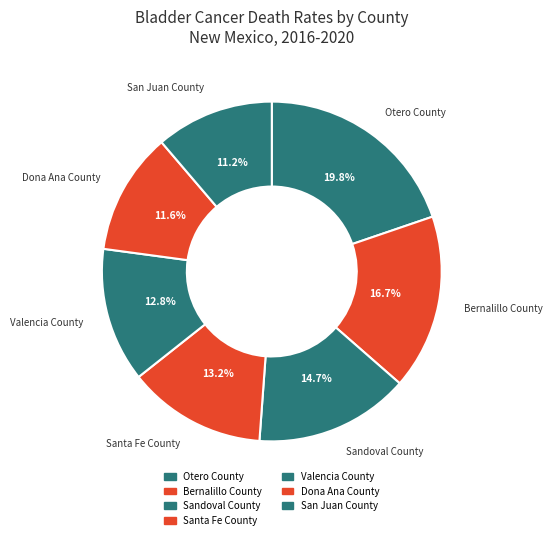

How many slices are in this pie chart?

7